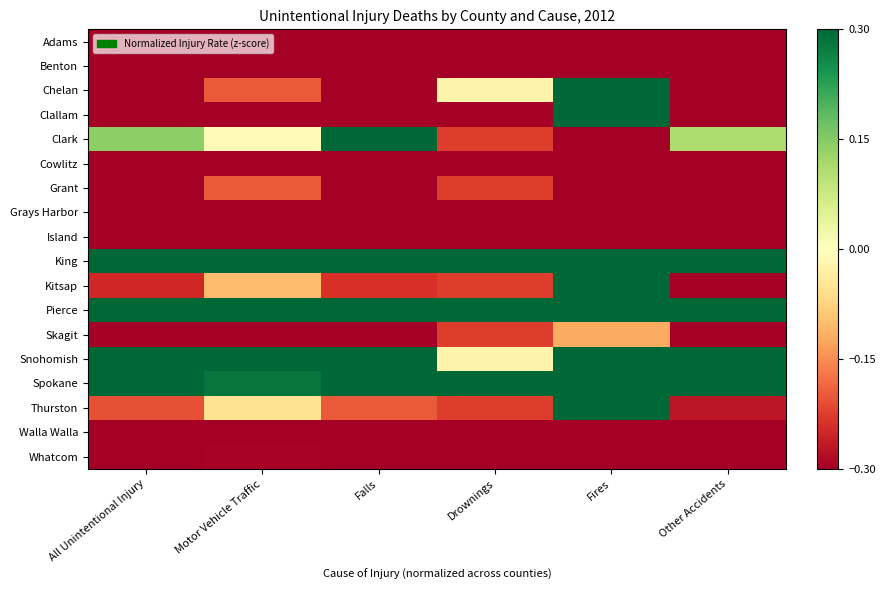

At Fires, list the series in order from smallest to largest.

Adams, Cowlitz, Island, Benton, Clark, Grant, Grays Harbor, Walla Walla, Whatcom, Skagit, Chelan, Clallam, Kitsap, Pierce, Spokane, Thurston, Snohomish, King